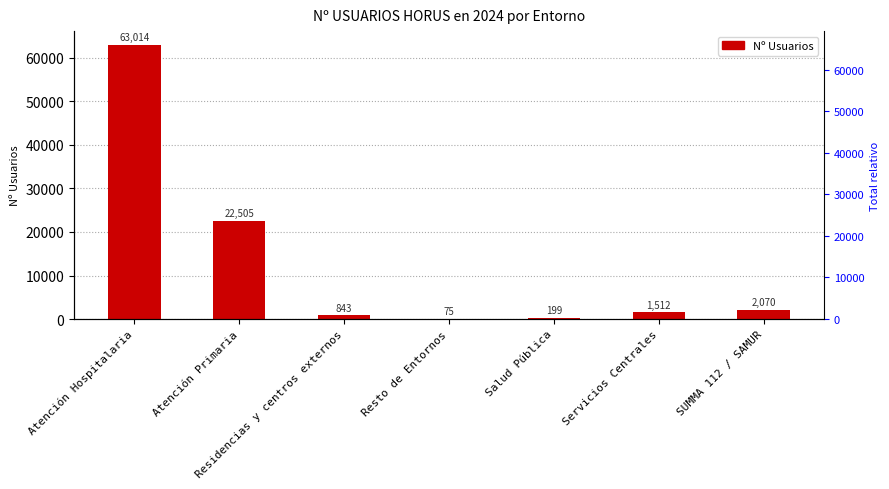

Which has a higher value, Salud Pública or Atención Primaria?

Atención Primaria